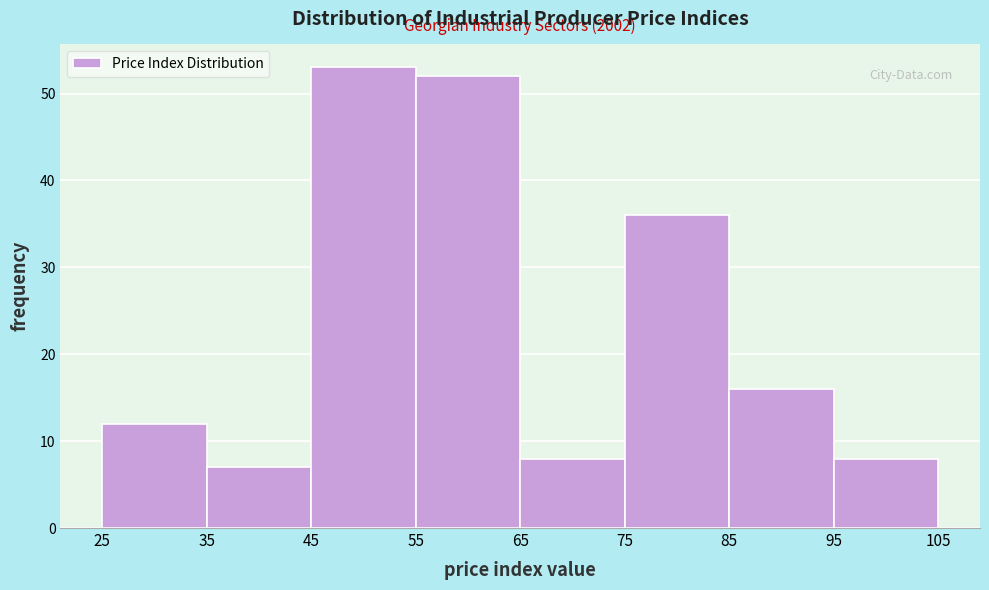

Which range on the x-axis has the tallest bar?

45 to 55